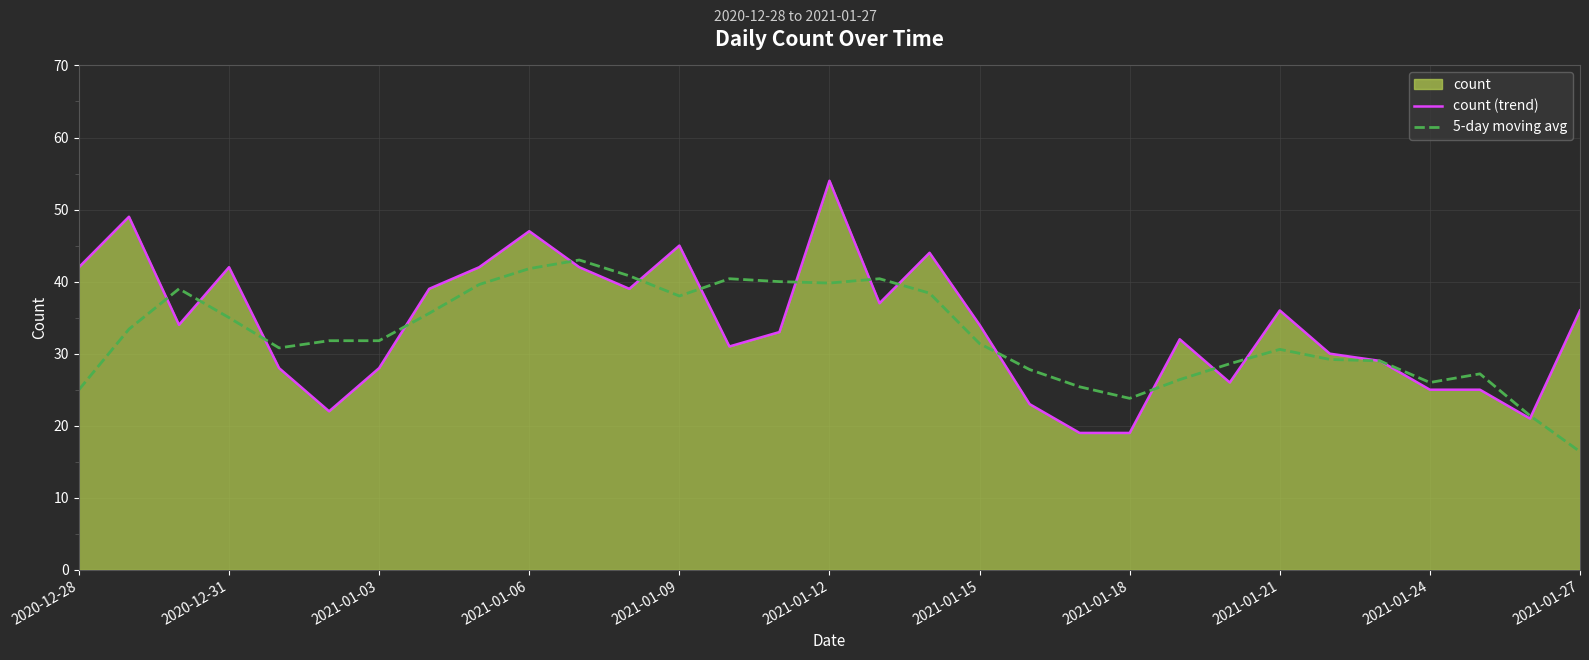

Which series has the largest range (max minus min)?

count (trend)